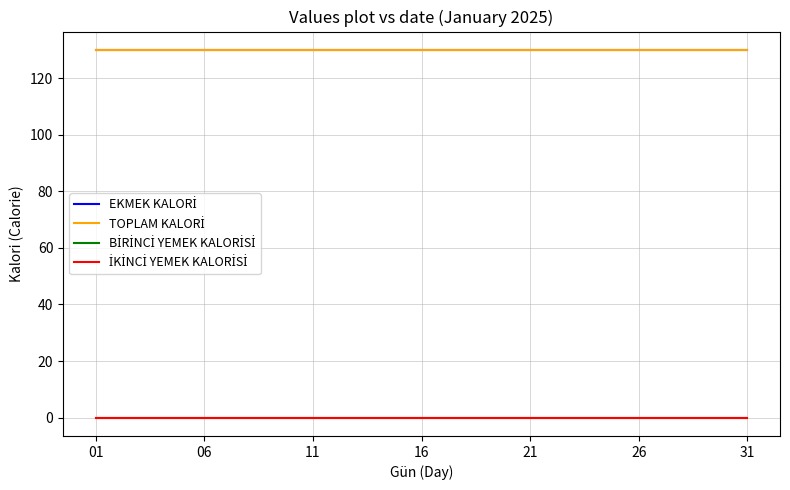

Does the chart display data point markers on the line(s)?

No